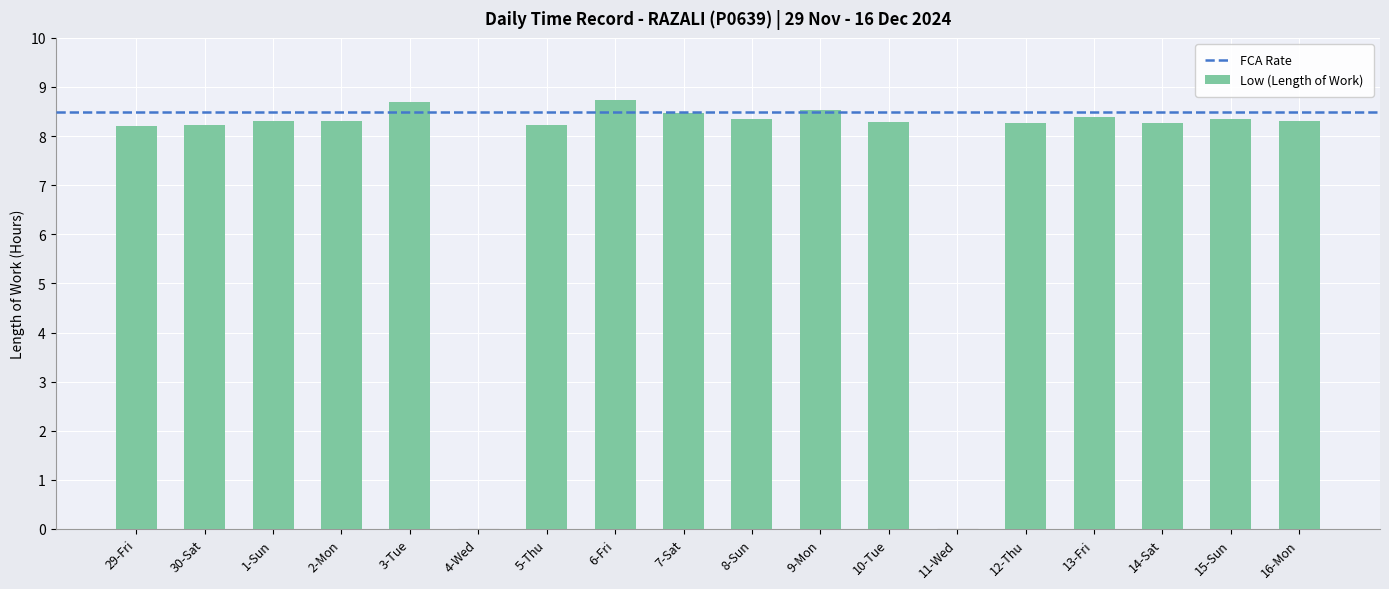

The value at 10-Tue is 3.9. True or false?

False